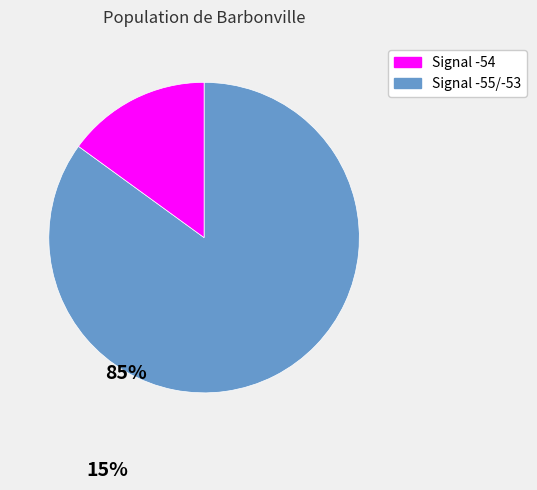

Does any single category account for the majority?

Yes